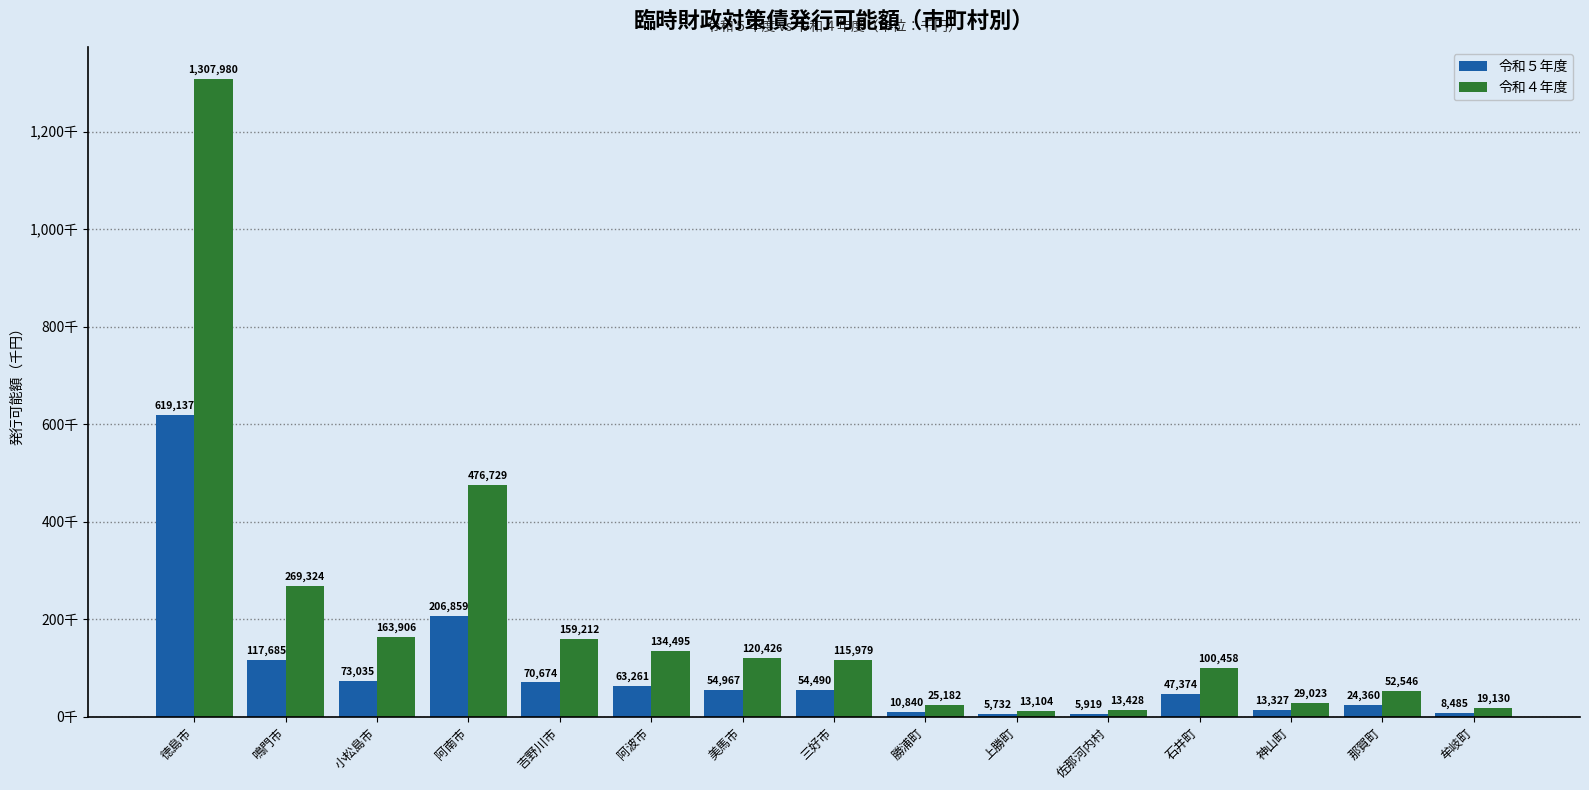

What is the smallest value displayed?

5732